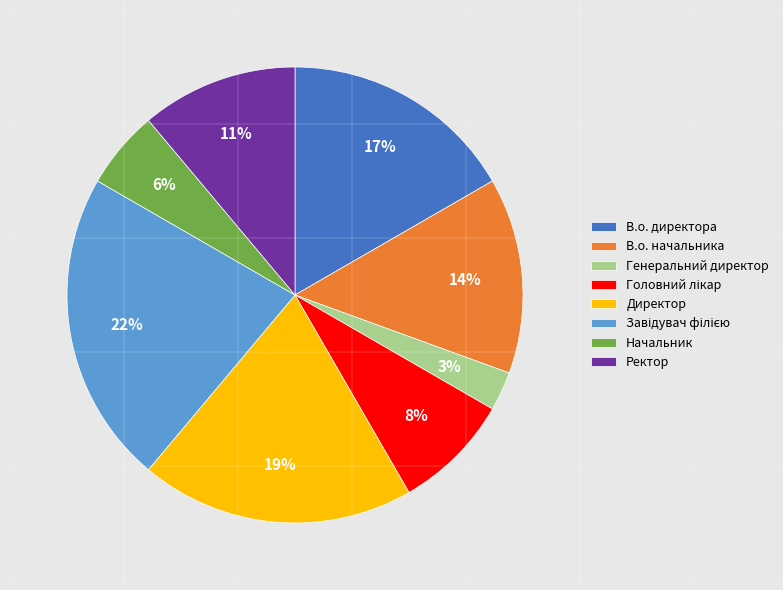

Which slice is the smallest?

Генеральний директор